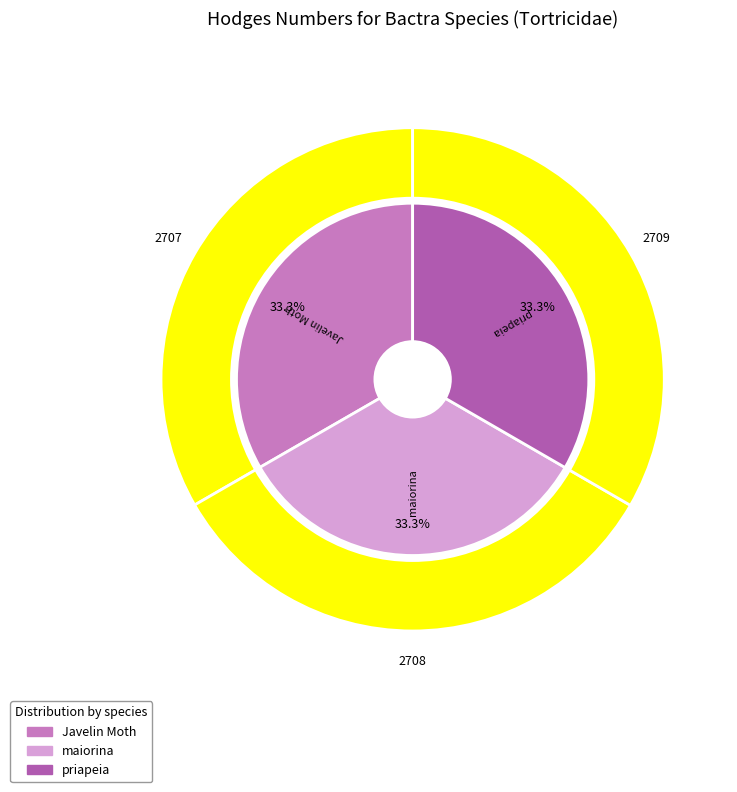

What is the change in value from Javelin Moth to maiorina?

+1